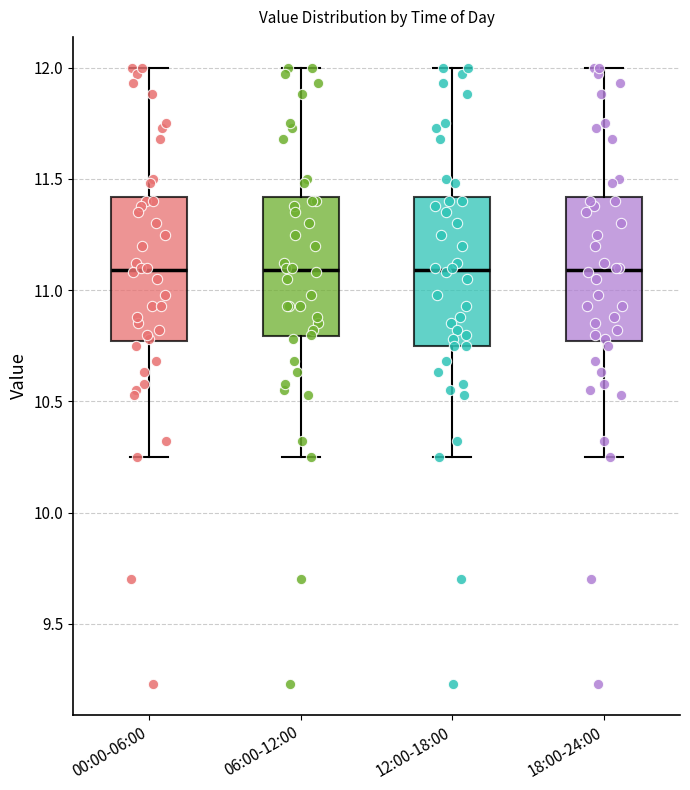

Reading left to right, read every box against the y-axis: the position of its median line, the range the box covers, and the ends of its whiskers. The values are not printed on the chart, so give them approximately, as read against the axis.

00:00-06:00: median 11.10, box 10.75 to 11.40, whiskers 10.25 to 12.00
06:00-12:00: median 11.10, box 10.80 to 11.40, whiskers 10.25 to 12.00
12:00-18:00: median 11.10, box 10.75 to 11.40, whiskers 10.25 to 12.00
18:00-24:00: median 11.10, box 10.75 to 11.40, whiskers 10.25 to 12.00